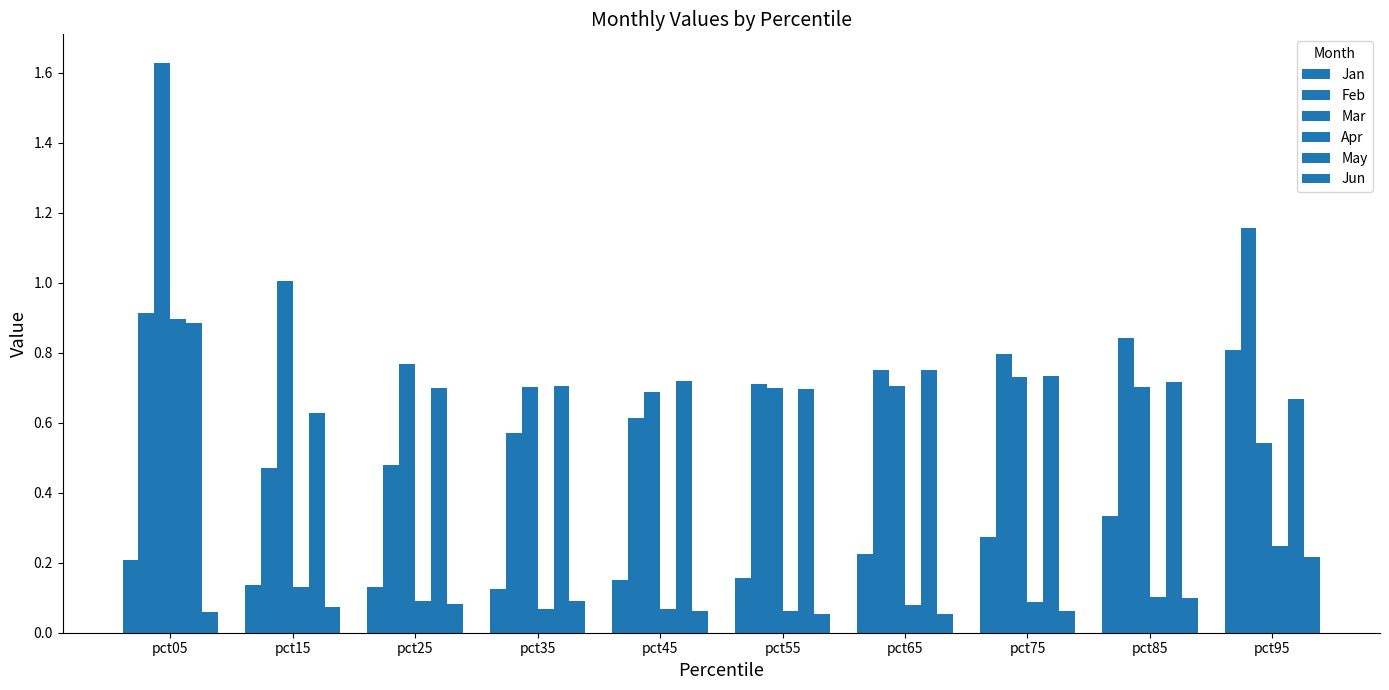

Is the value of Jun at pct05 greater than the value of Mar at pct75?

No